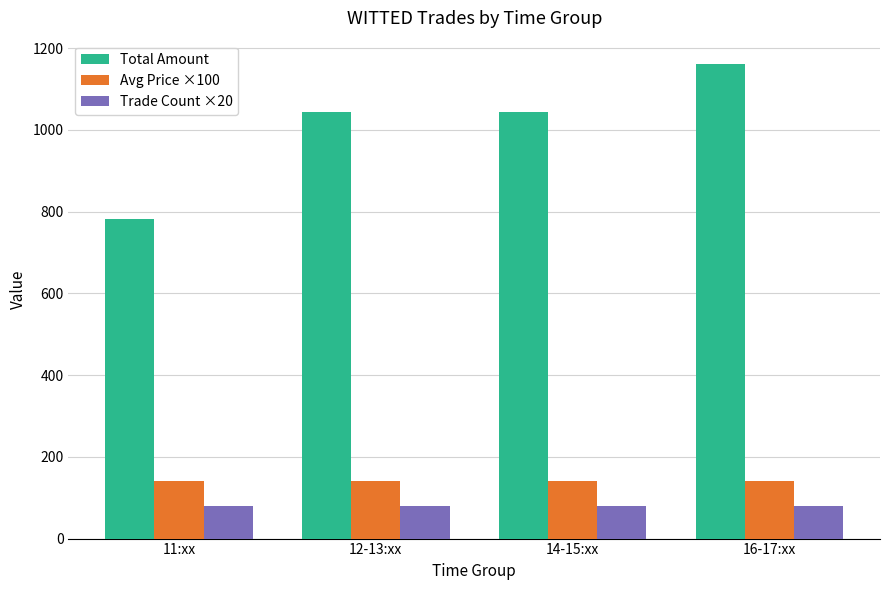

Rank the series by their maximum value, from highest to lowest.

Total Amount, Avg Price ×100, Trade Count ×20